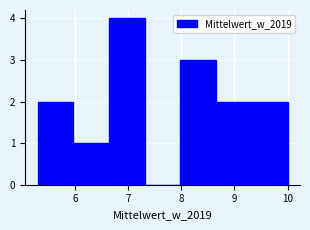

Reading left to right, list every bar in this chart as the range it spans on the x-axis followed by its height. Neither the bar edges nor the heights are printed on the chart, so give them approximately, as read against the axes.

5.3 to 6.0: 2
6.0 to 6.6: 1
6.6 to 7.3: 4
7.3 to 8.0: 0
8.0 to 8.7: 3
8.7 to 9.3: 2
9.3 to 10.0: 2